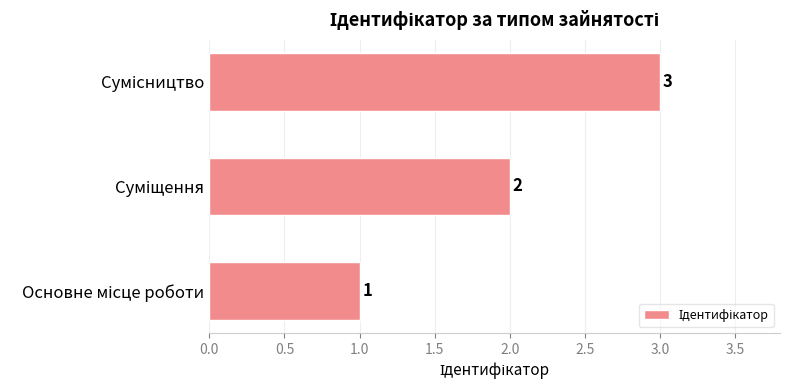

Does the chart contain stacked bars?

No